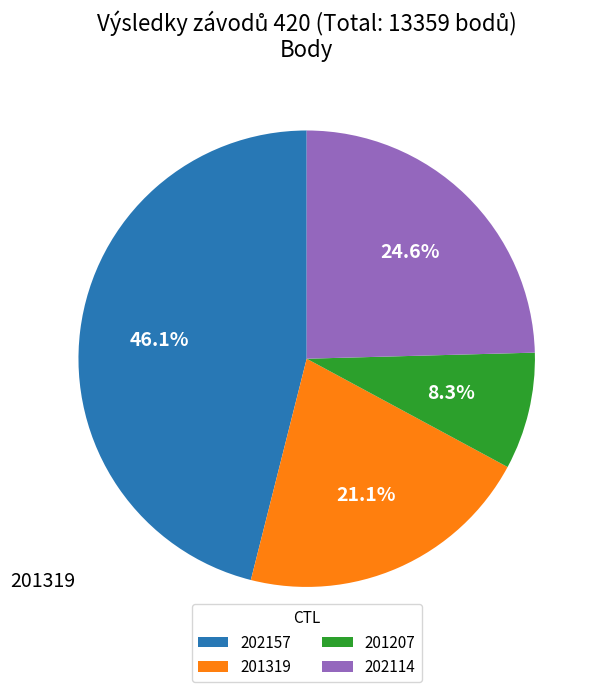

What percentage is the 201319 slice, to the nearest percent?

21%